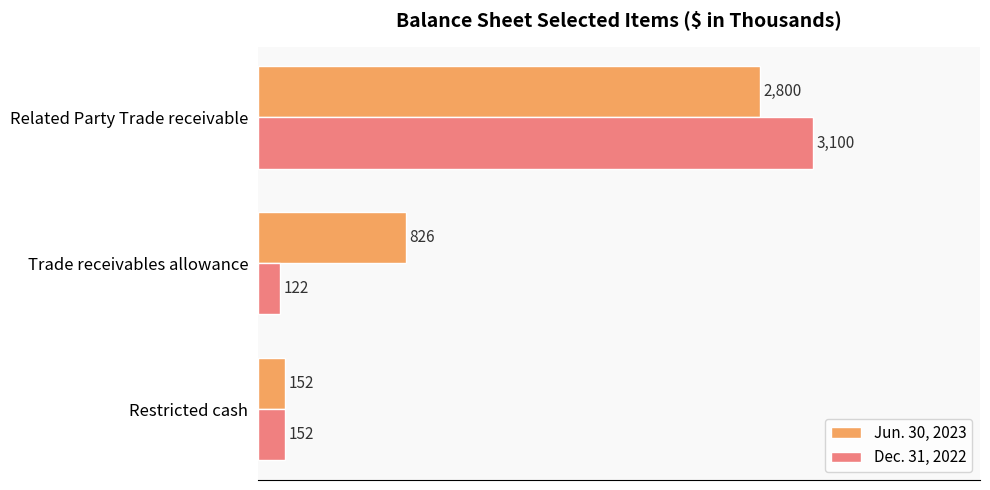

At which label is Jun. 30, 2023 closest to 1476?

Trade receivables allowance